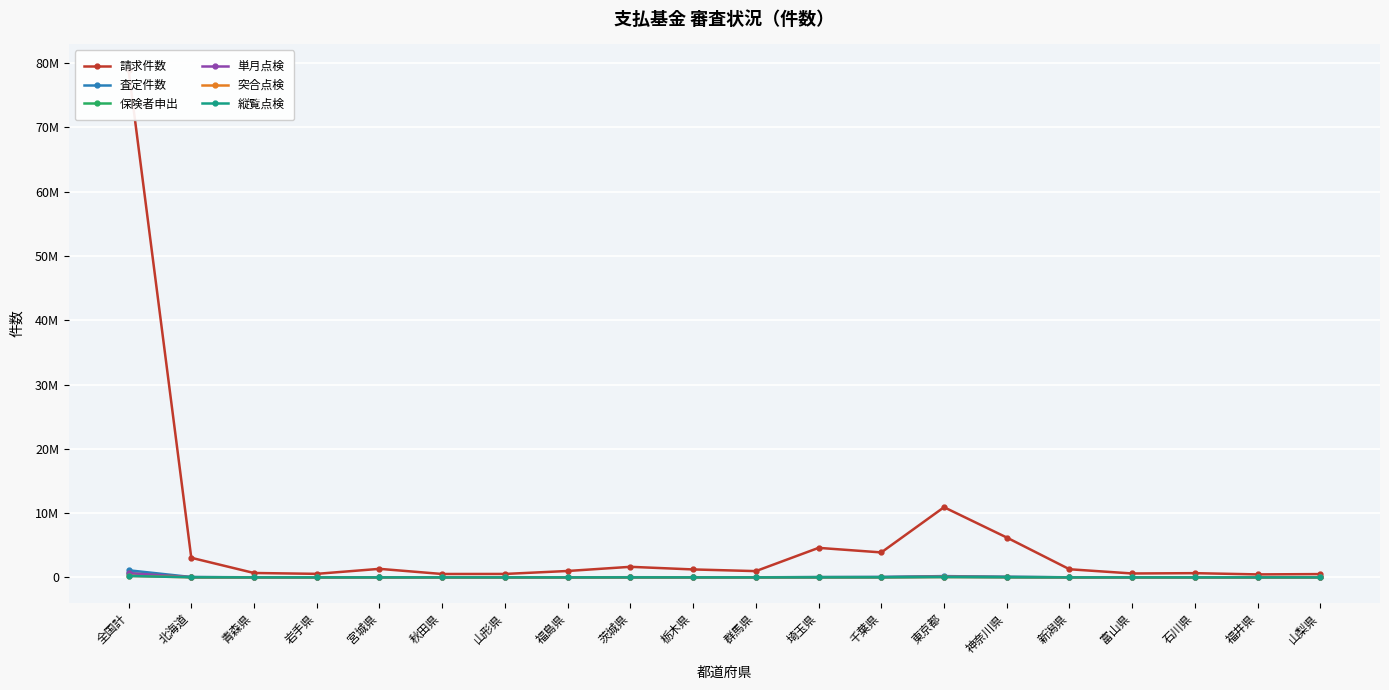

Where is the first local minimum for 保険者申出?

青森県